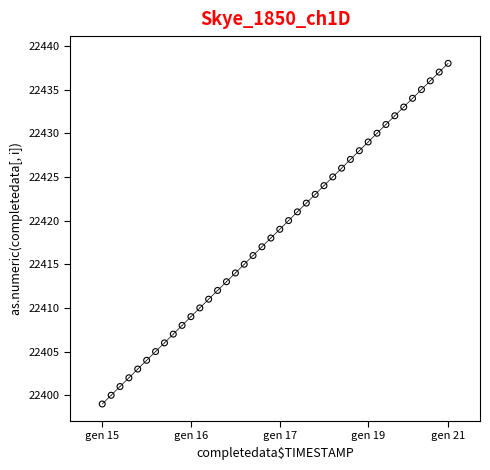

What is the range of Y values (max minus min)?

39